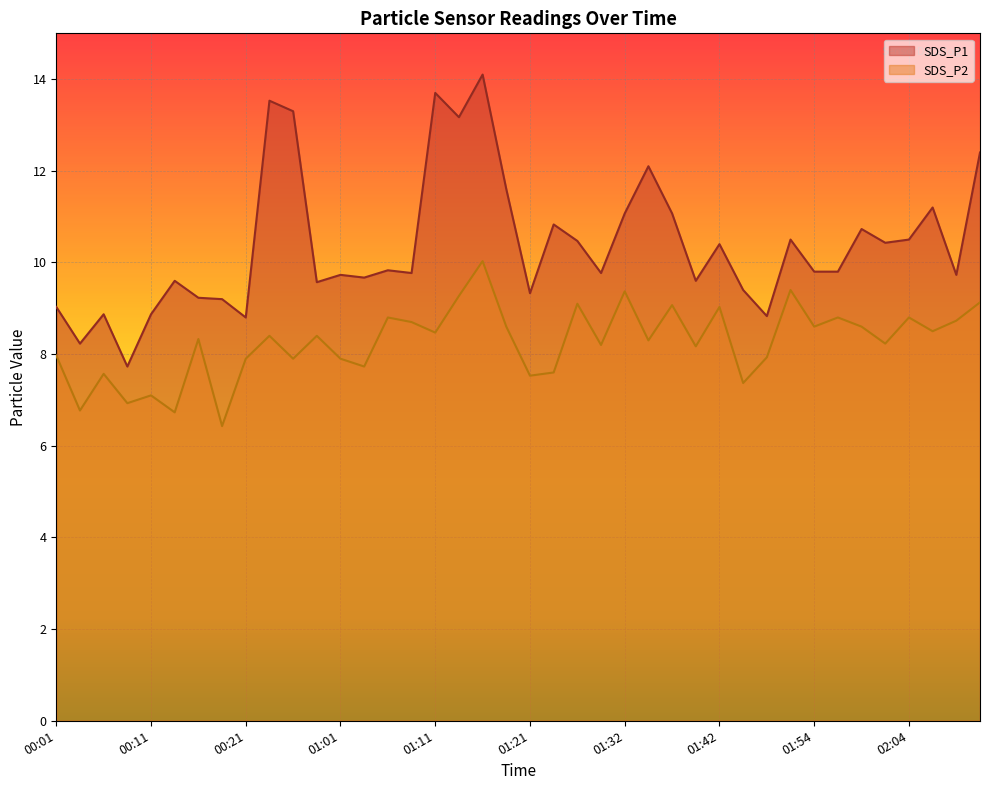

How many lines are shown in the chart?

2